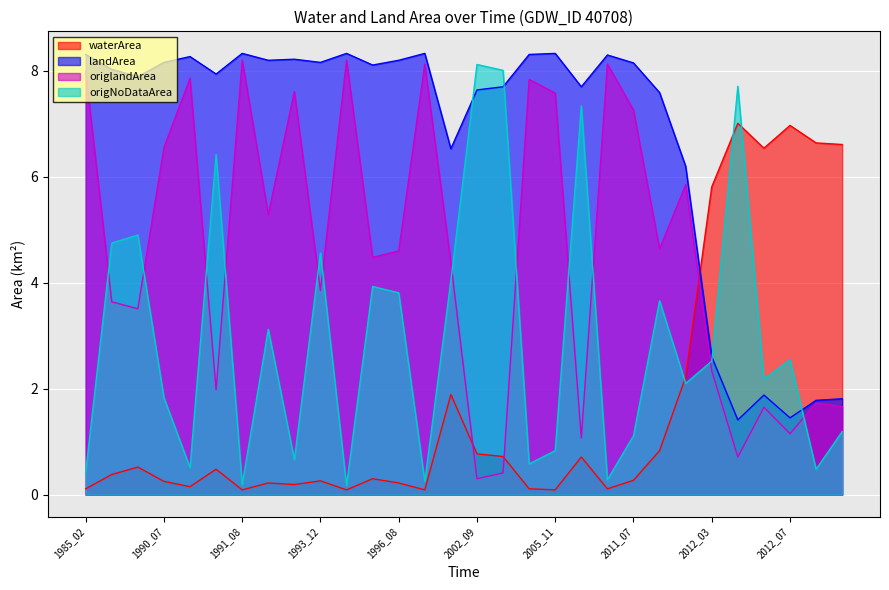

Is it true that origNoDataArea equals 0.4 at 1998_07?

False